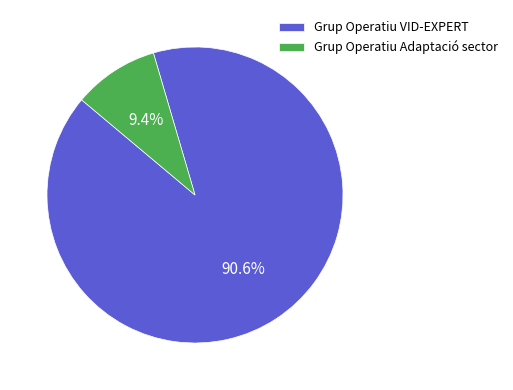

What is the total percentage of Grup Operatiu VID-EXPERT and Grup Operatiu Adaptació sector?

100.0%